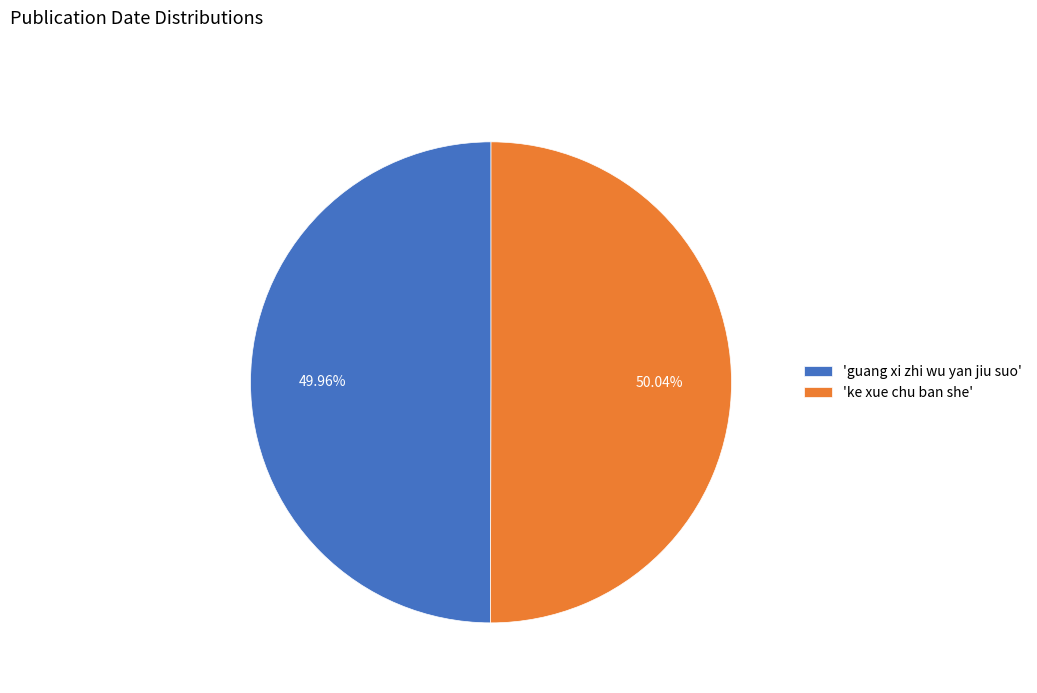

Is there a majority slice in this chart?

Yes